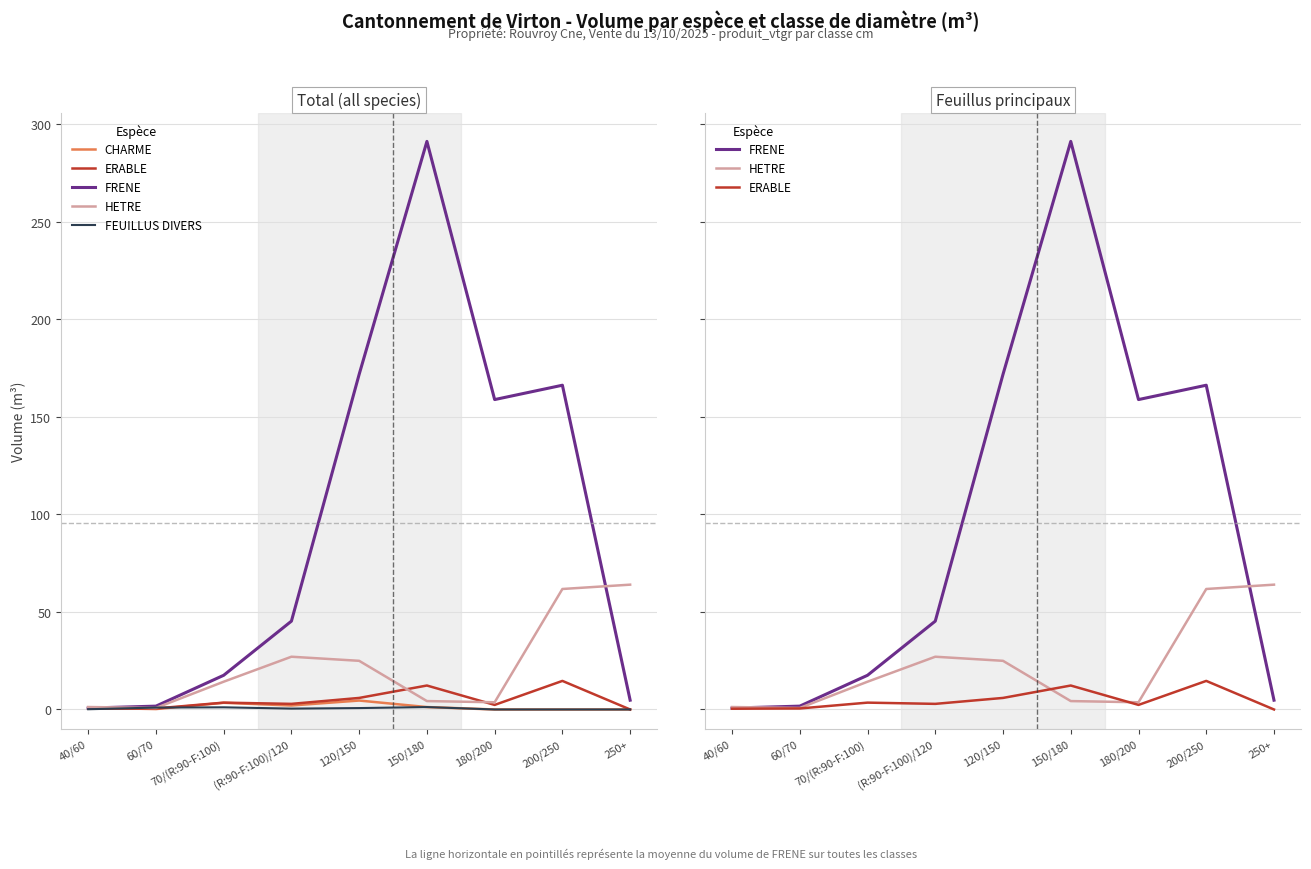

What is the value of the ERABLE point at the 1st from the left?

0.4